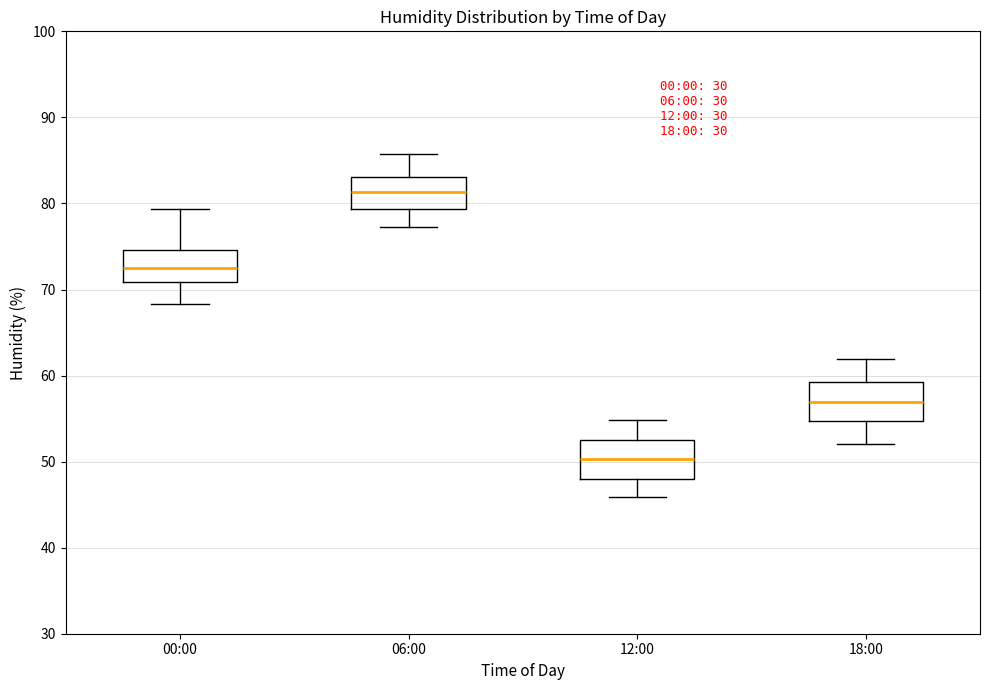

Reading left to right, read every box against the y-axis: the position of its median line, the range the box covers, and the ends of its whiskers. The values are not printed on the chart, so give them approximately, as read against the axis.

00:00: median 72, box 71 to 75, whiskers 68 to 79
06:00: median 81, box 79 to 83, whiskers 77 to 86
12:00: median 50, box 48 to 53, whiskers 46 to 55
18:00: median 57, box 55 to 59, whiskers 52 to 62